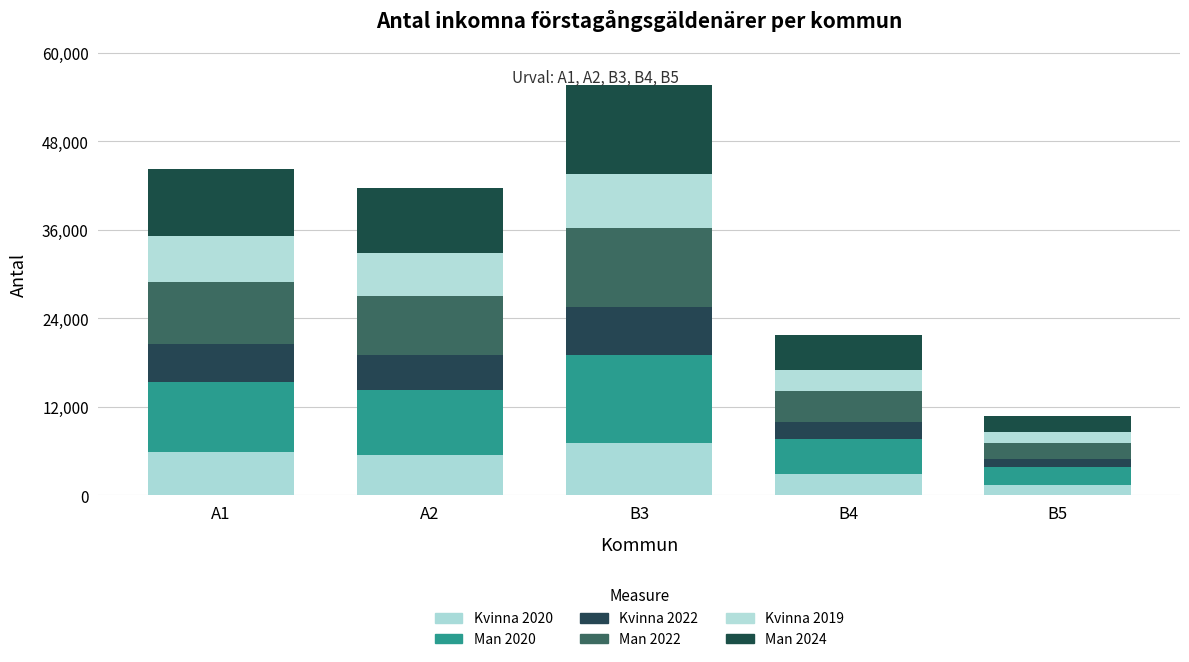

What is the label of the 3rd bar from the left?

B3